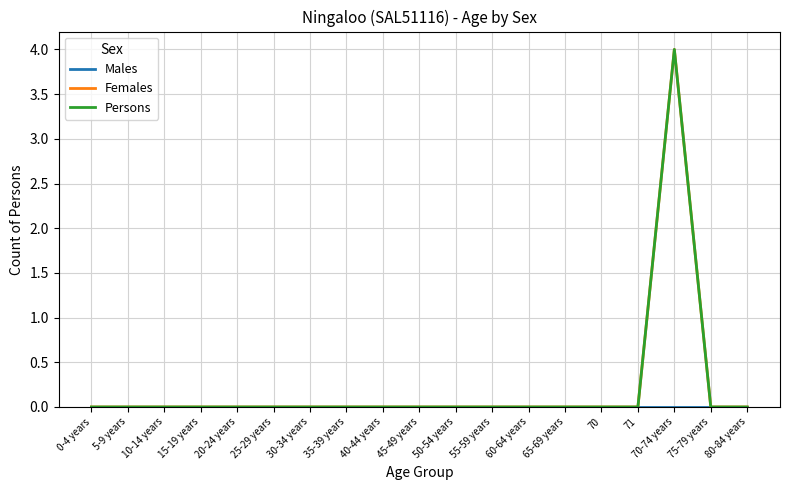

How many lines are shown in the chart?

3